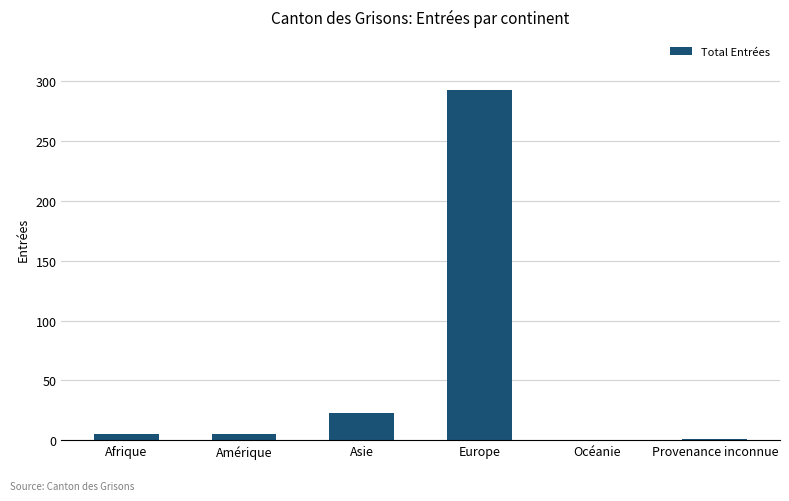

Count the number of categories in the chart.

6